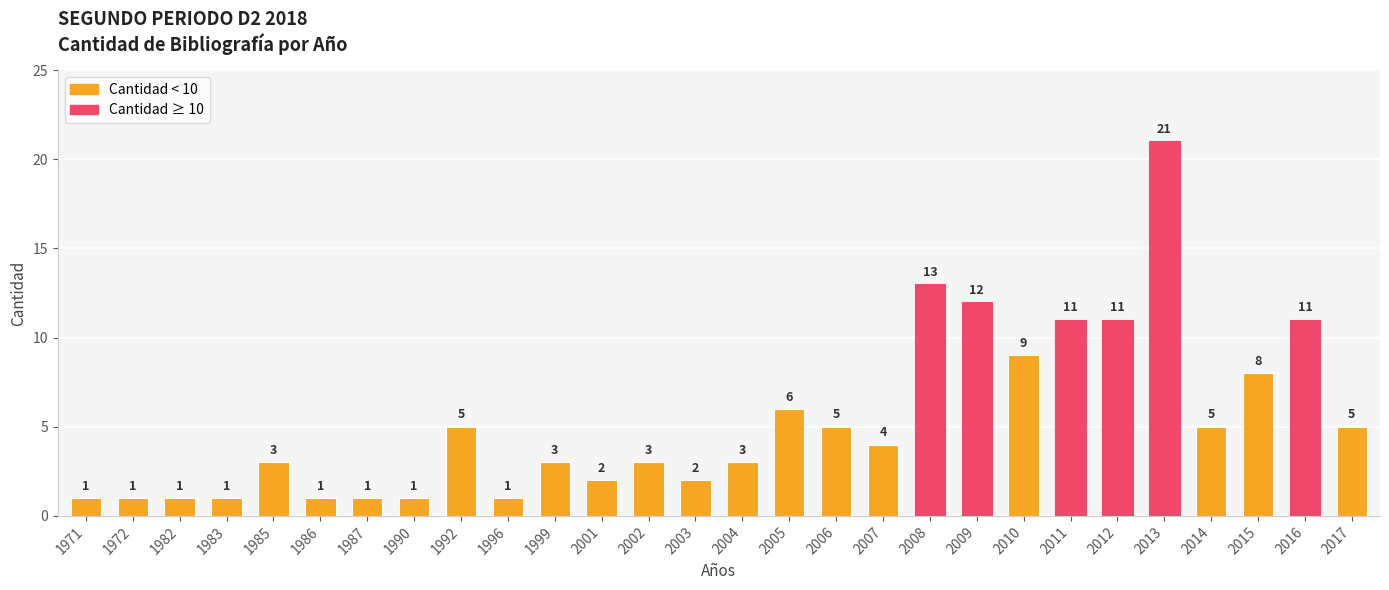

True or false: the data shows 5 at 2017.

True